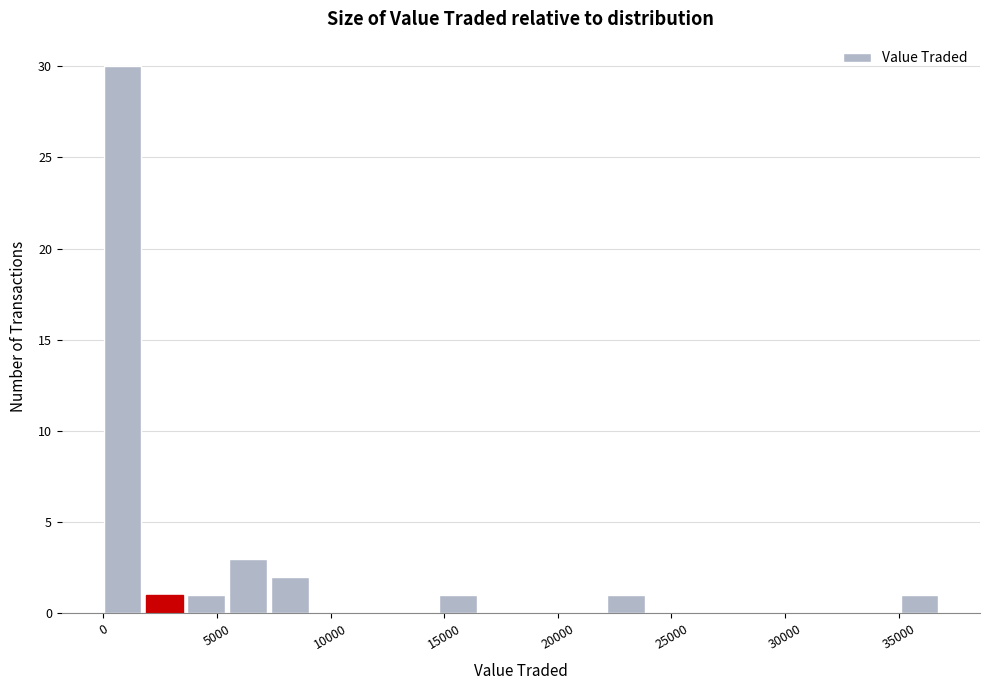

Around what value on the x-axis is the tallest bar? Give the approximate position of its centre, as read against the axis.

1000